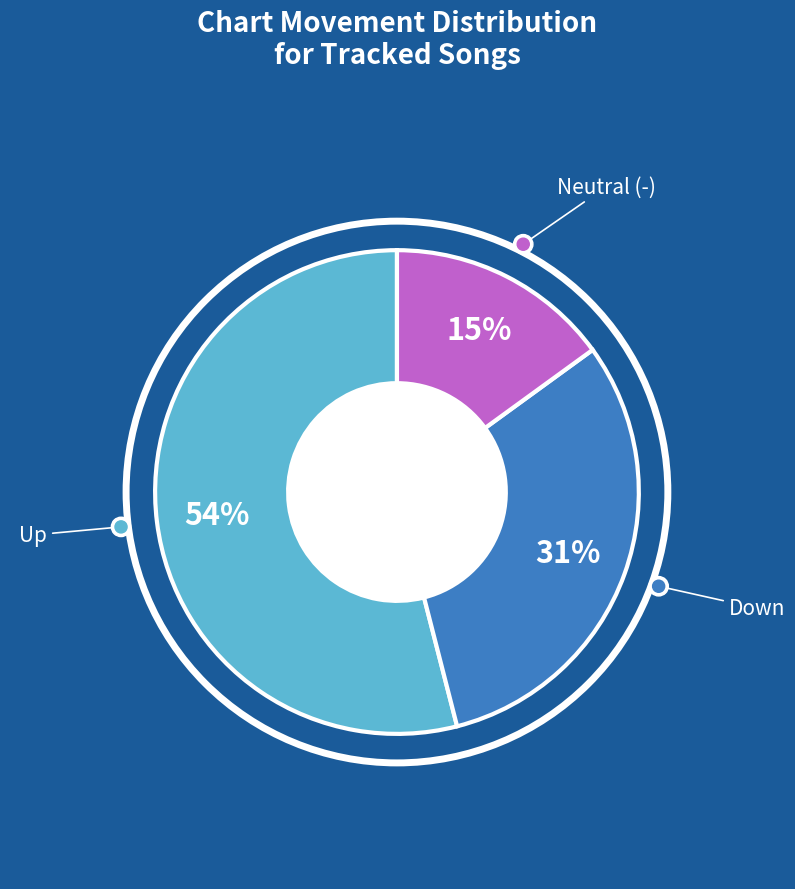

To the nearest percent, what is the average slice percentage?

33%